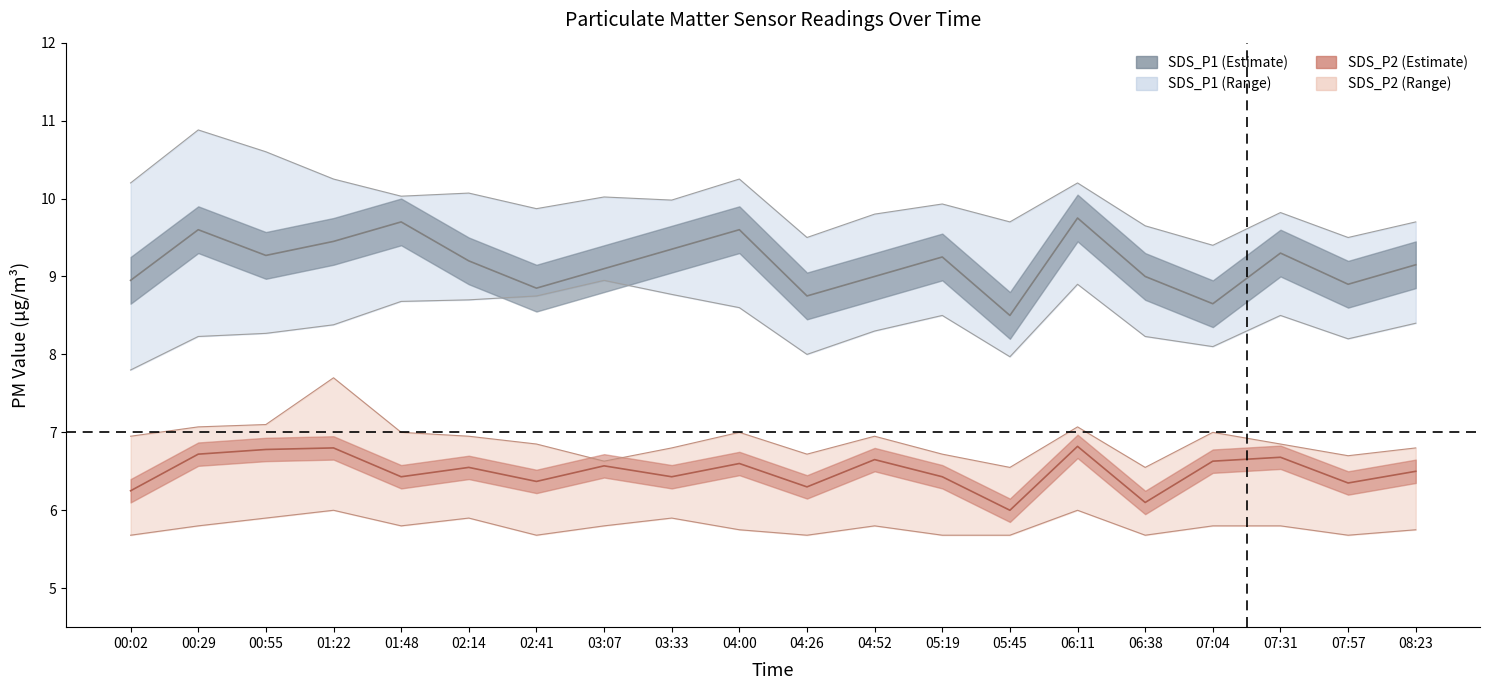

What is the difference between the SDS_P1_upper values at 02:14 and 05:45?

0.4